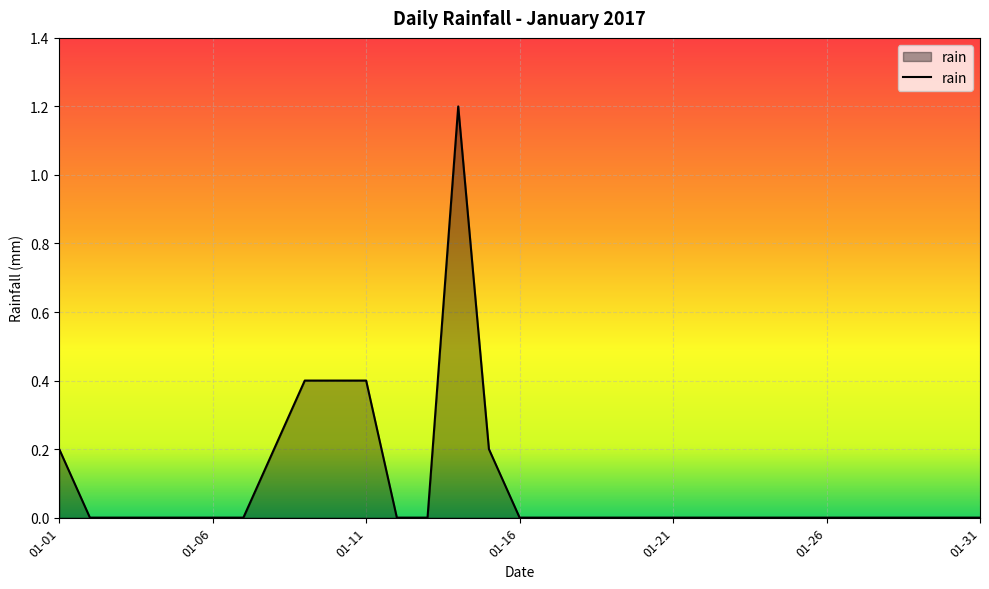

What is the difference between the maximum and minimum values?

1.2